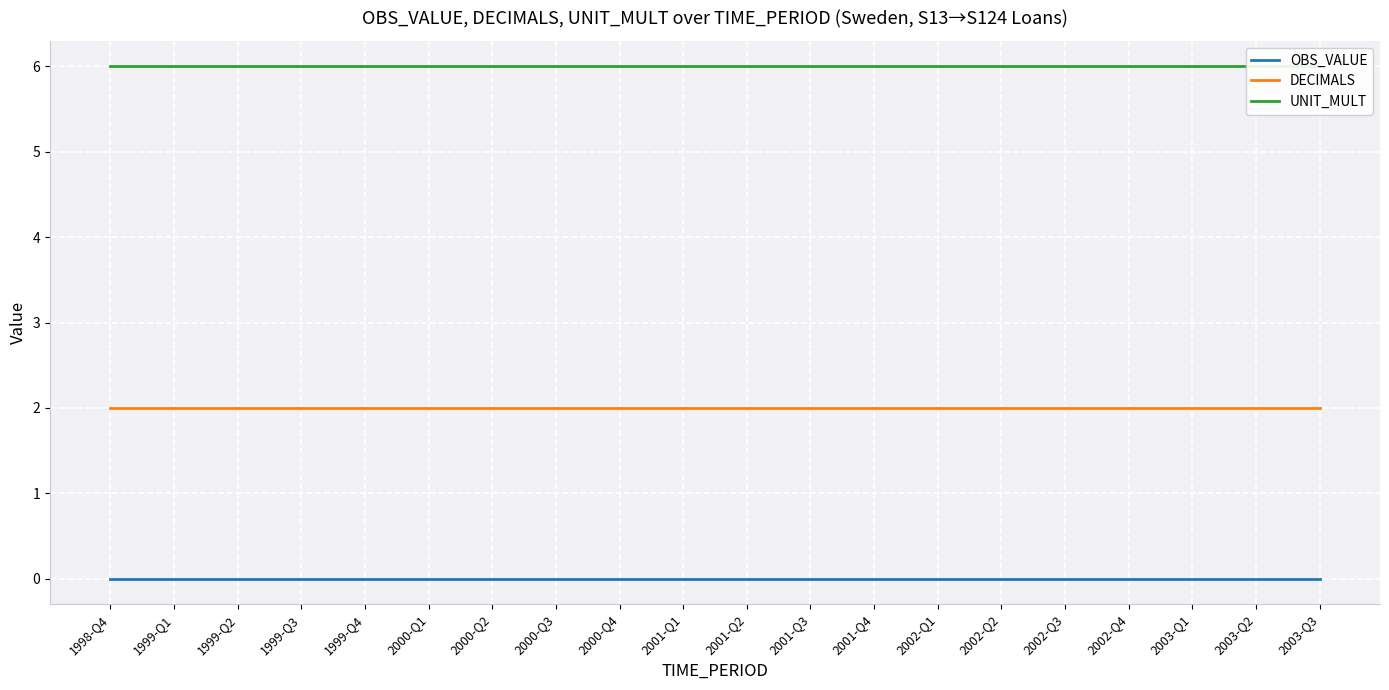

The DECIMALS series shows 2 at 2003-Q2. True or false?

True